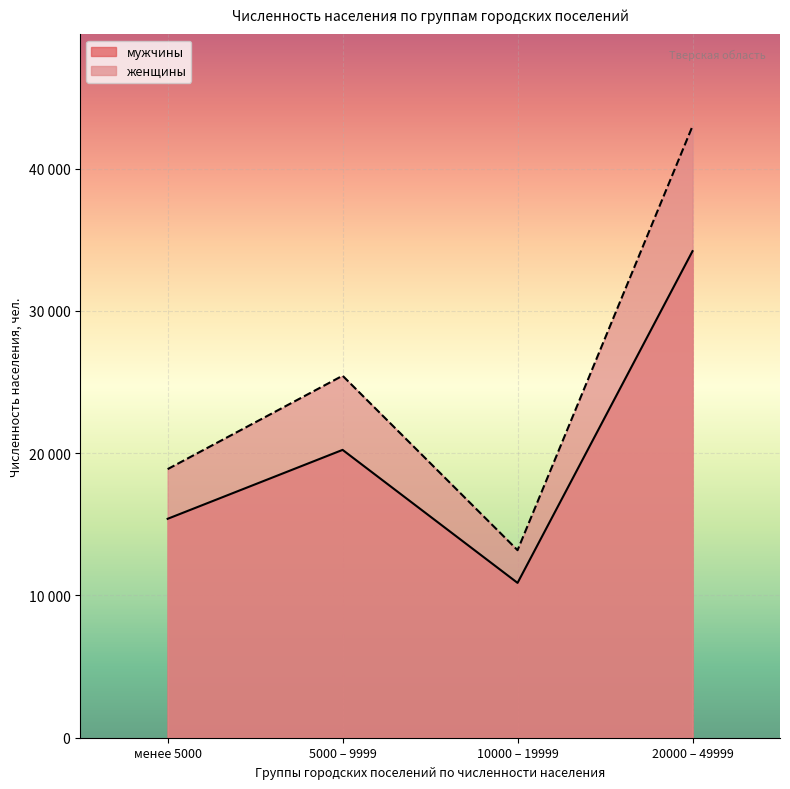

At which label does женщины reach its minimum?

10000 – 19999